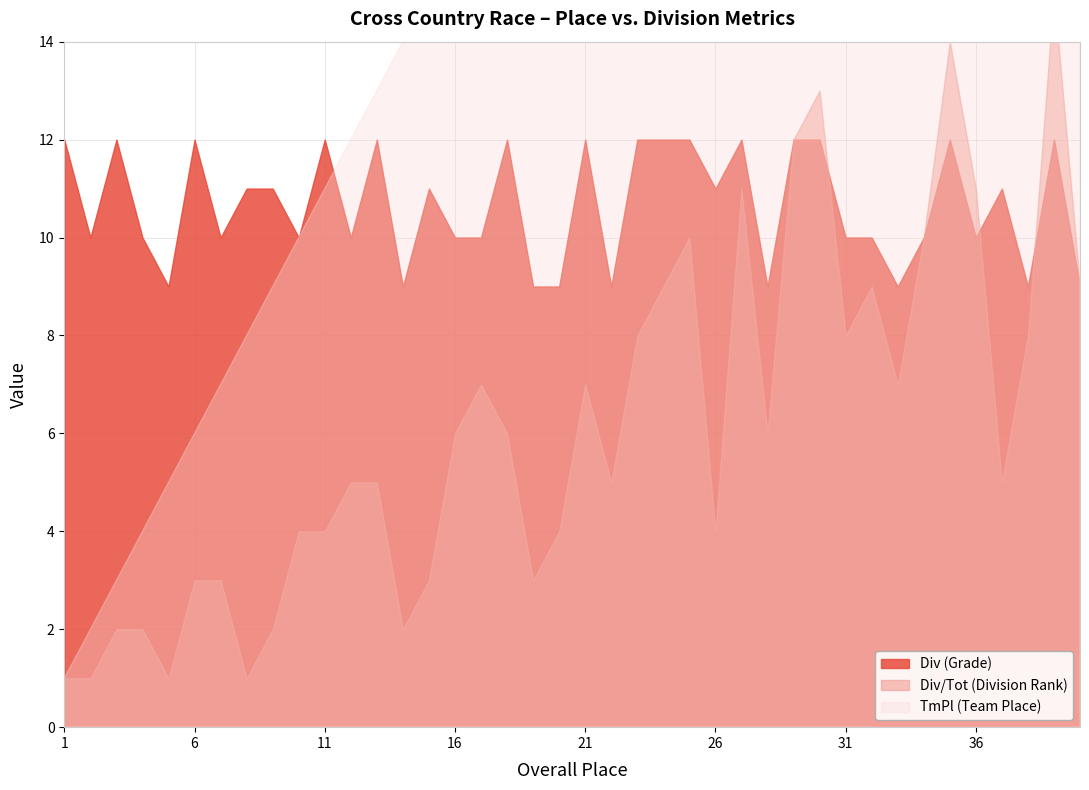

What is the total value across all series at 30?

55